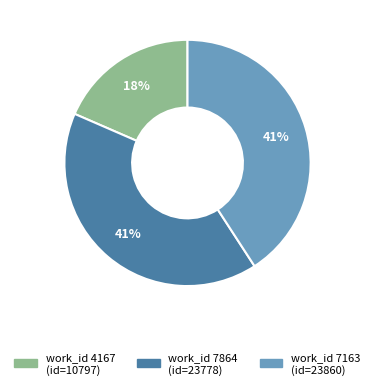

Is there any slice that represents more than half of the pie?

No